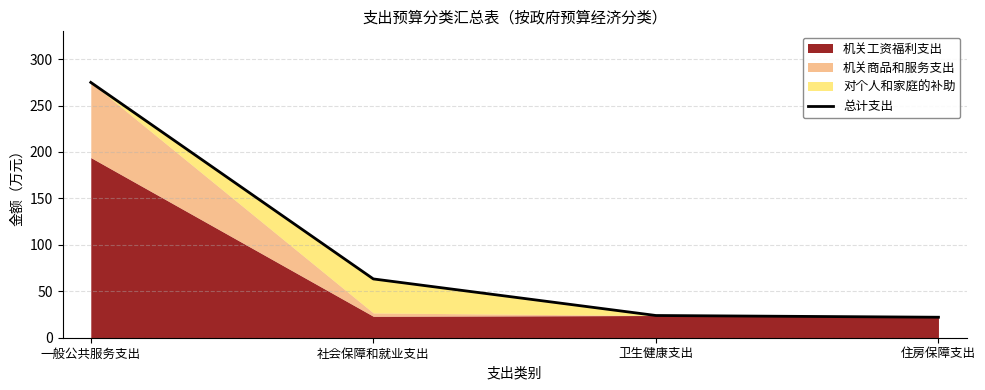

Rank the categories by value from lowest to highest.

住房保障支出, 卫生健康支出, 社会保障和就业支出, 一般公共服务支出